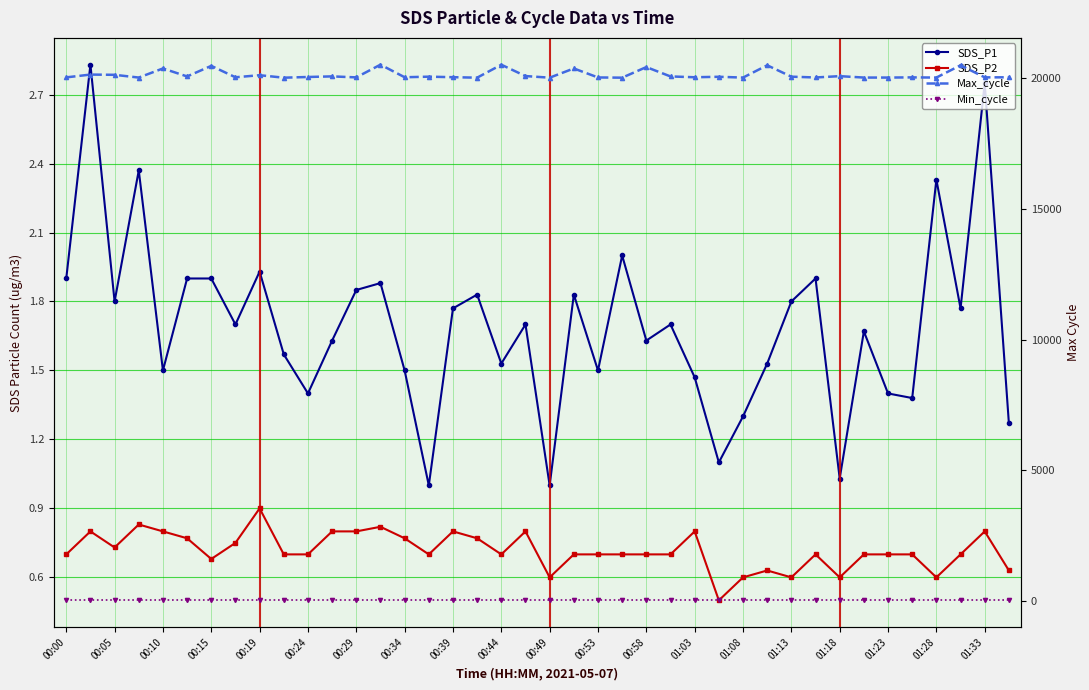

Which series has the largest range (max minus min)?

Max_cycle